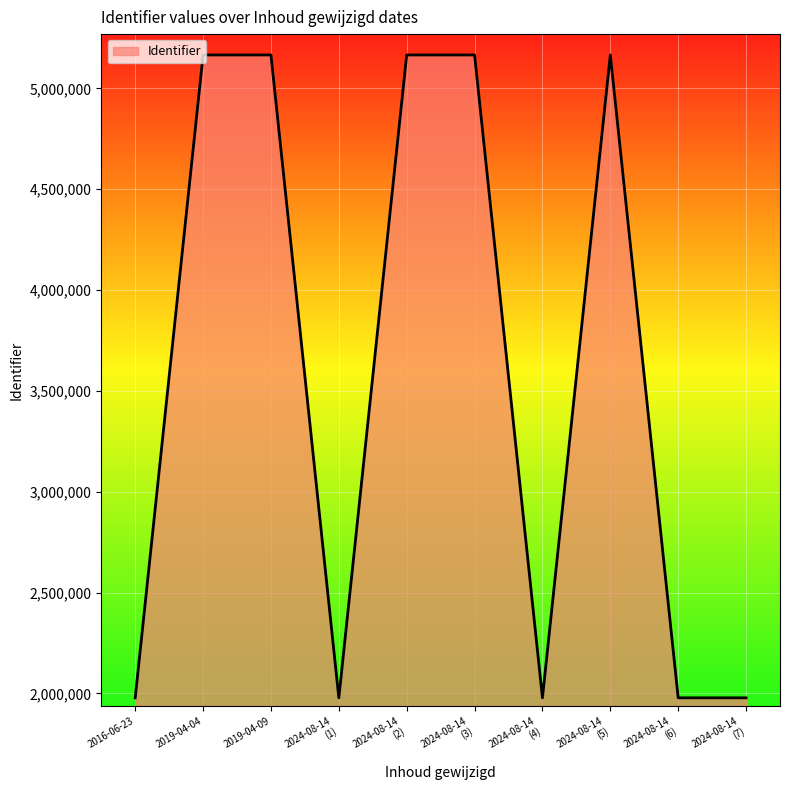

What is the difference between the maximum and minimum values?

3187977